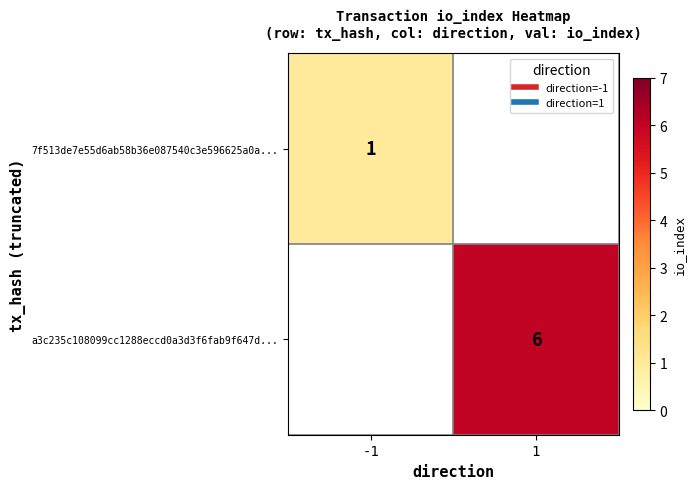

True or false: a3c235c108099cc1288eccd0a3d3f6fab9f647d... has a value of 3.6 at 1.

False